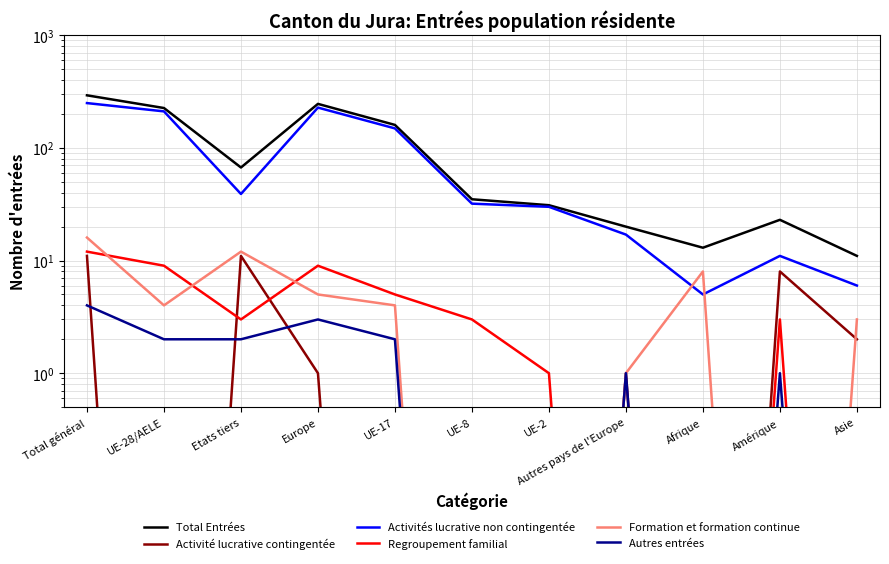

Between UE-17 and UE-2, which is larger?

UE-17